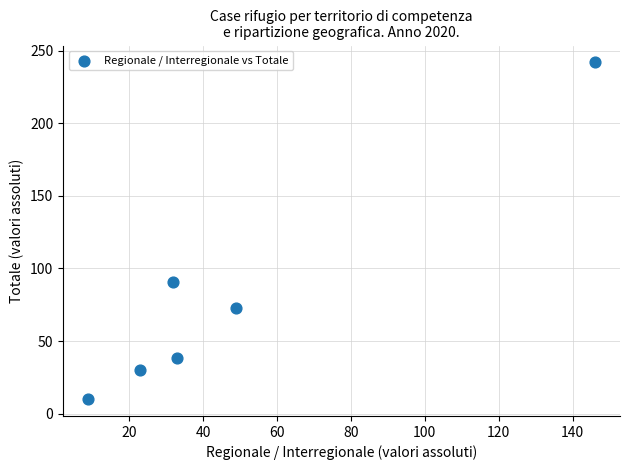

What is the range of Y values (max minus min)?

232